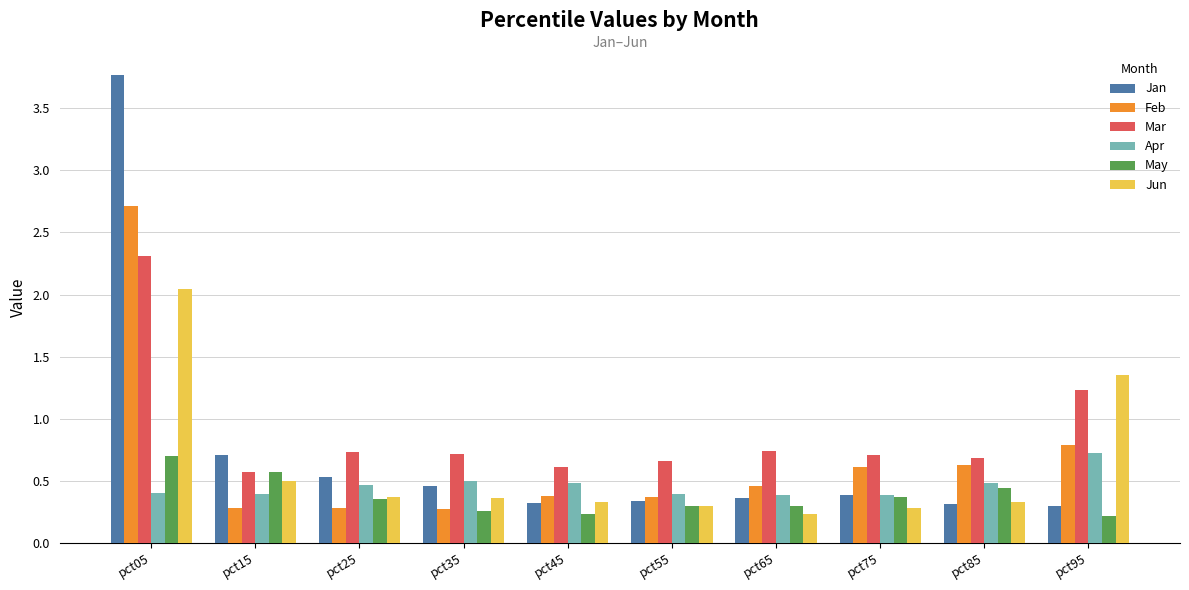

What is the average value of the Mar series?

0.9